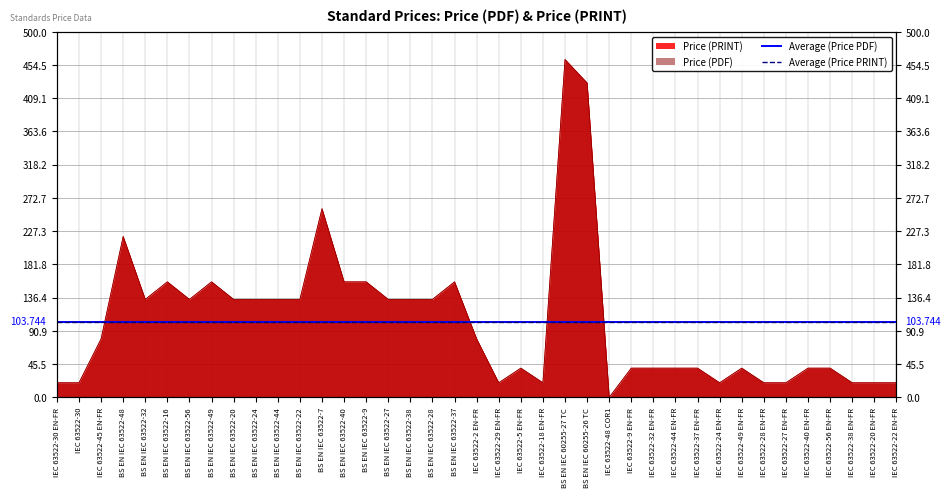

Rank the categories by Price (PRINT) value from lowest to highest.

IEC 63522-48 COR1, IEC 63522-30 EN-FR, IEC 63522-30, IEC 63522-29 EN-FR, IEC 63522-18 EN-FR, IEC 63522-24 EN-FR, IEC 63522-28 EN-FR, IEC 63522-27 EN-FR, IEC 63522-38 EN-FR, IEC 63522-20 EN-FR, IEC 63522-22 EN-FR, IEC 63522-5 EN-FR, IEC 63522-9 EN-FR, IEC 63522-32 EN-FR, IEC 63522-44 EN-FR, IEC 63522-37 EN-FR, IEC 63522-49 EN-FR, IEC 63522-40 EN-FR, IEC 63522-56 EN-FR, IEC 63522-45 EN-FR, IEC 63522-2 EN-FR, BS EN IEC 63522-32, BS EN IEC 63522-56, BS EN IEC 63522-20, BS EN IEC 63522-24, BS EN IEC 63522-44, BS EN IEC 63522-22, BS EN IEC 63522-27, BS EN IEC 63522-38, BS EN IEC 63522-28, BS EN IEC 63522-16, BS EN IEC 63522-49, BS EN IEC 63522-40, BS EN IEC 63522-9, BS EN IEC 63522-37, BS EN IEC 63522-48, BS EN IEC 63522-7, BS EN IEC 60255-26 TC, BS EN IEC 60255-27 TC